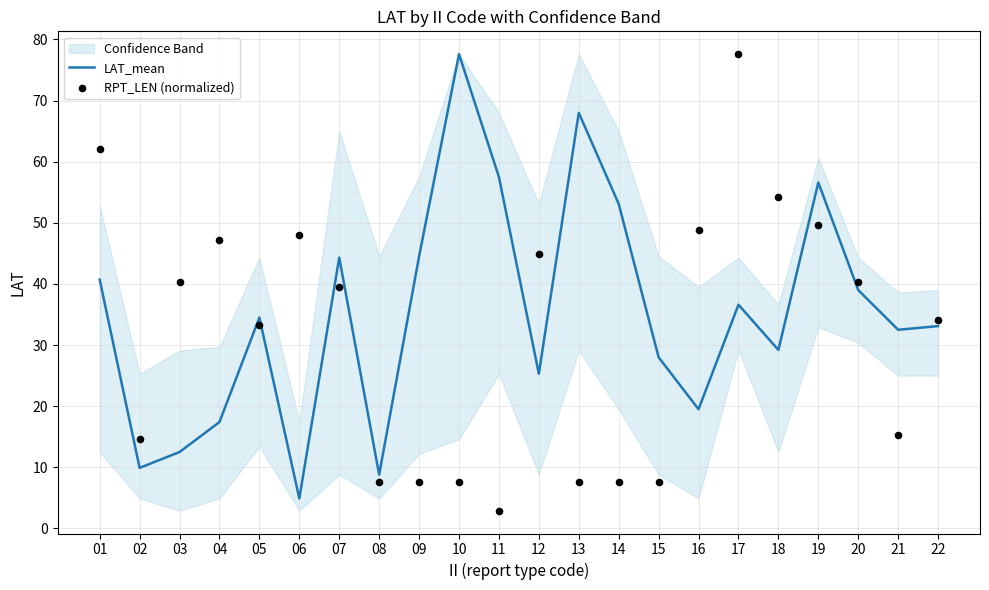

Which series has the largest total across all categories?

LAT_mean